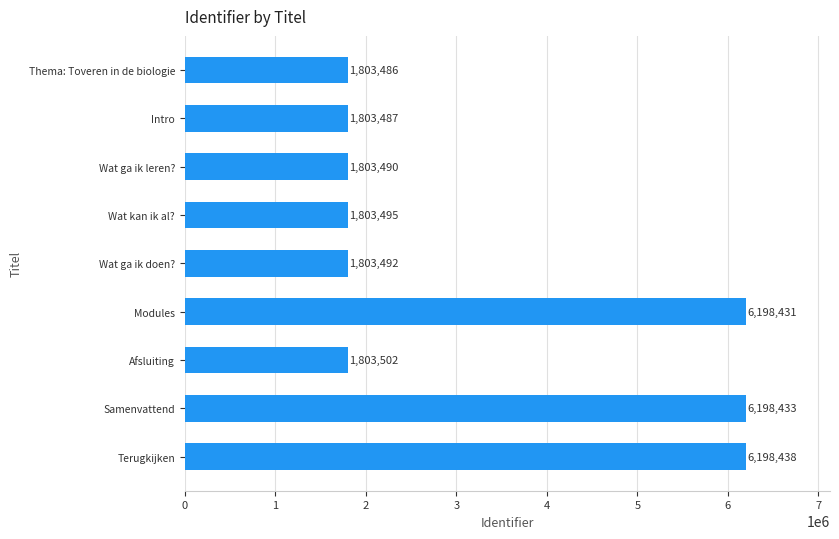

Is it true that the value at Modules is 6198431?

True